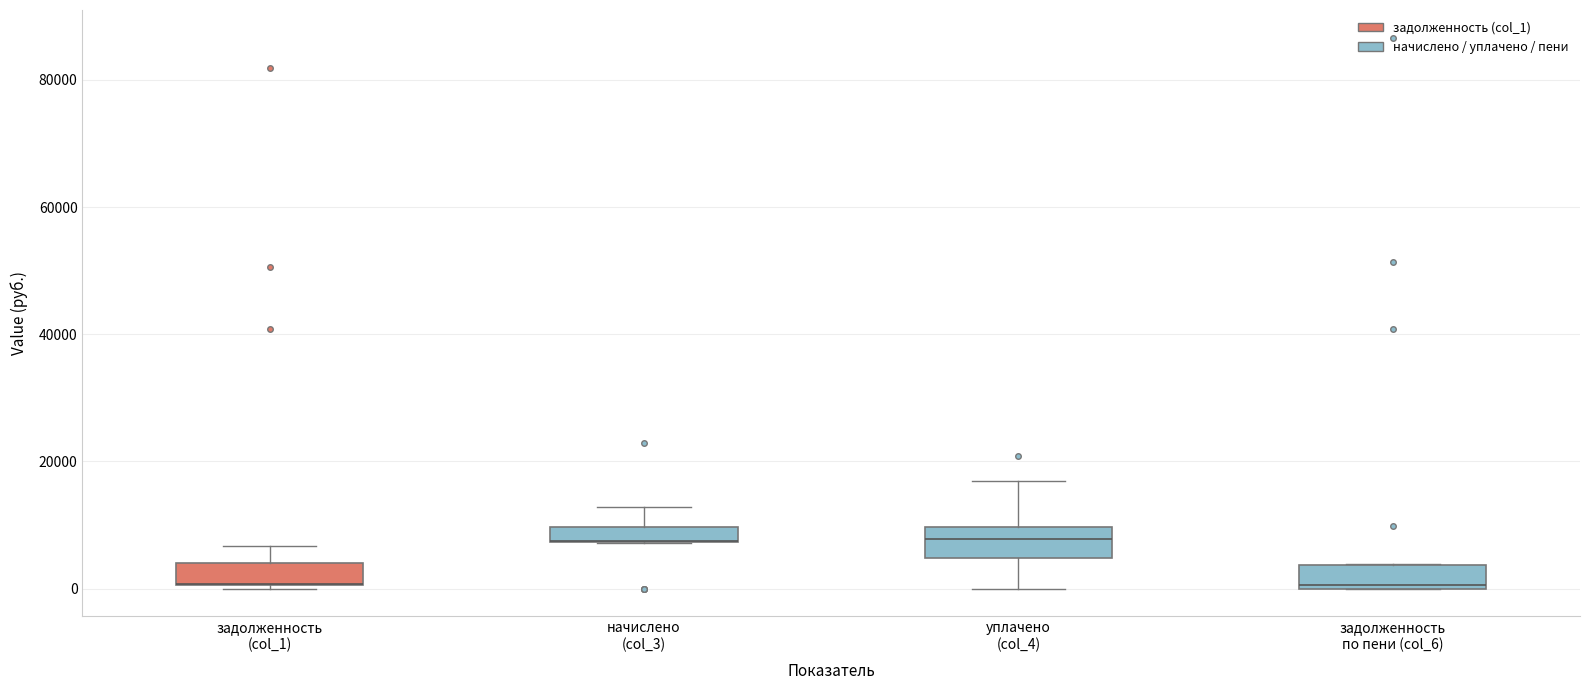

Where is the upper edge of the box for задолженность (col_1) on the y-axis? The values are not printed on the chart, so give them approximately, as read against the axis.

4000